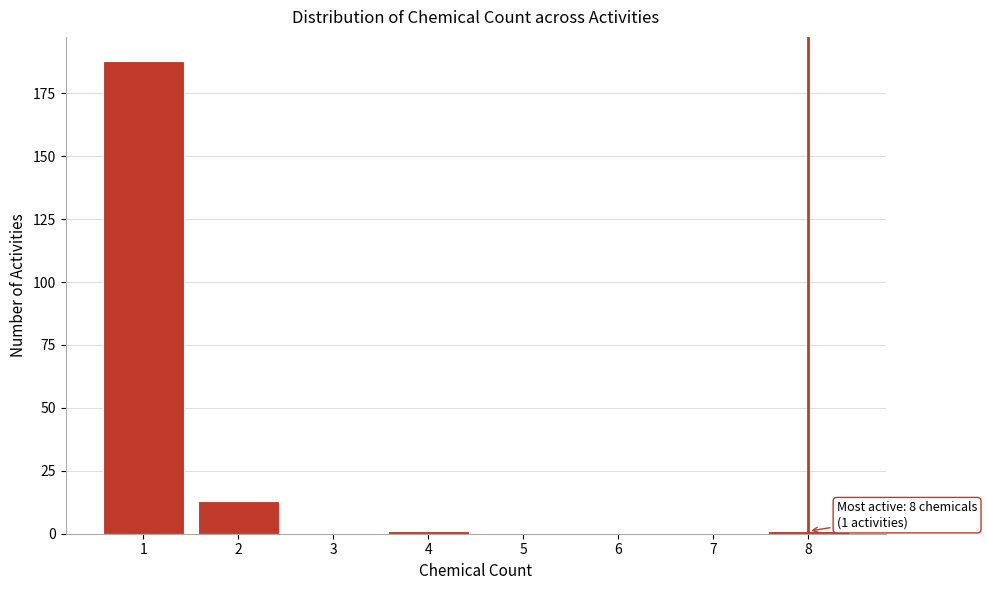

Reading left to right, transcribe all the data shown in this chart.

1=188	2=13	3=0	4=1	5=0	6=0	7=0	8=1